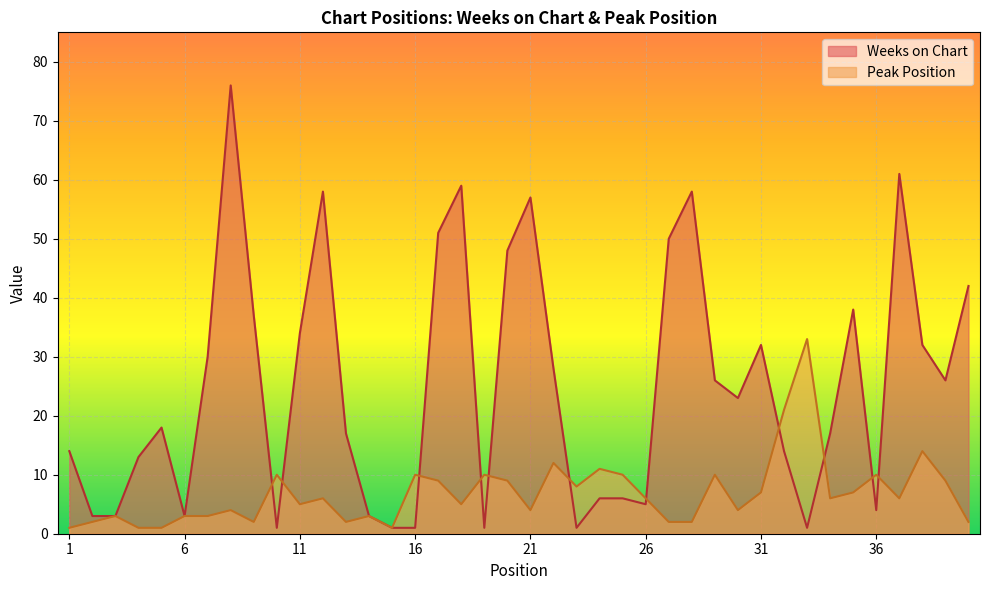

Which series has the widest spread of values?

Weeks on Chart